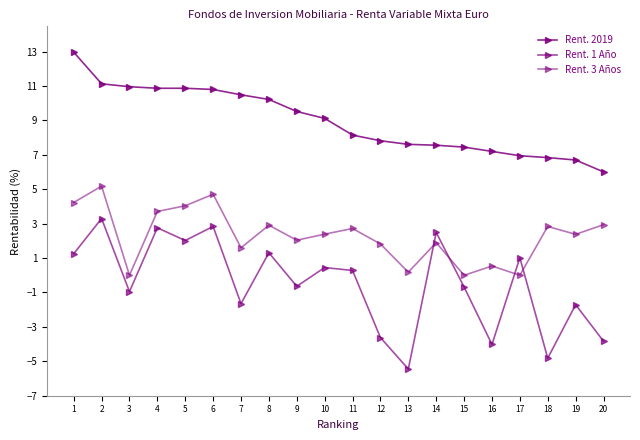

How many interior local valleys does the Rent. 1 Año series have?

7